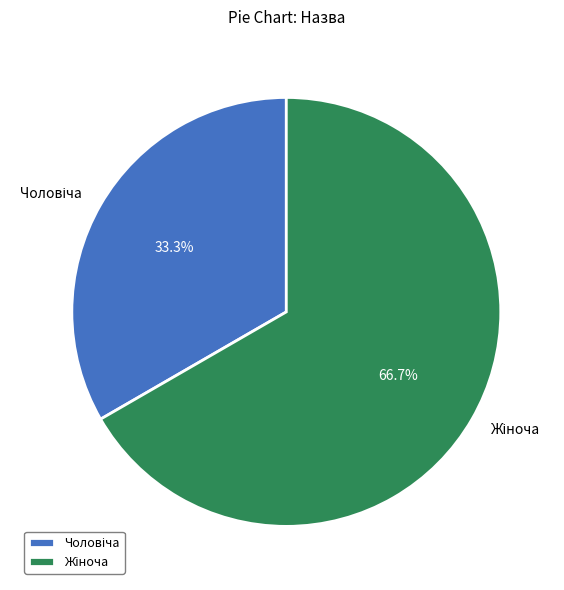

Is there any slice that represents more than half of the pie?

Yes